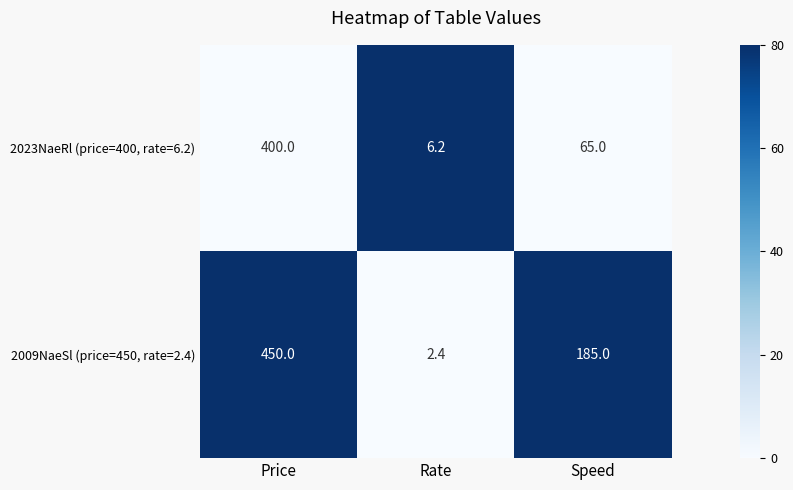

At how many categories does at least one series exceed 29?

2